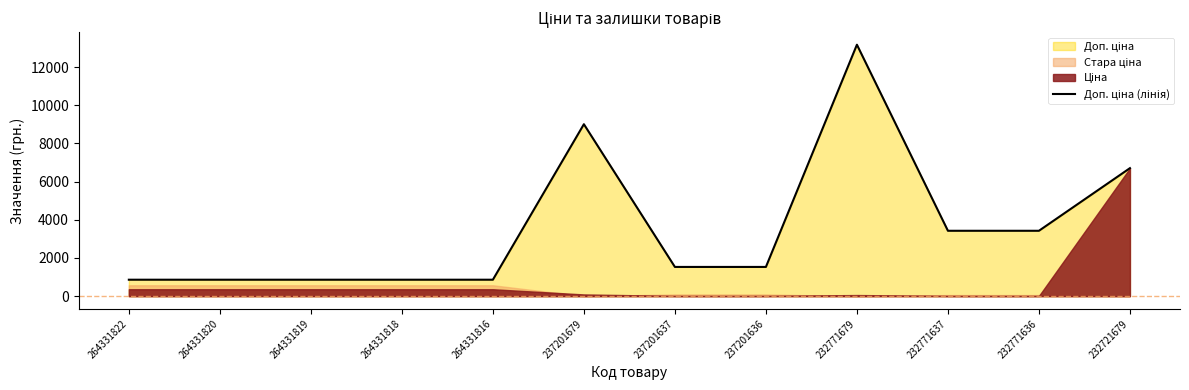

True or false: the data has more than 1 interior local peaks.

True